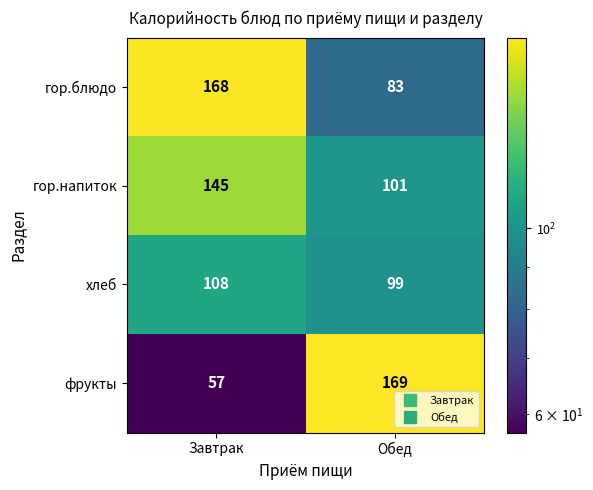

What is the difference between the highest and lowest values at Обед?

86